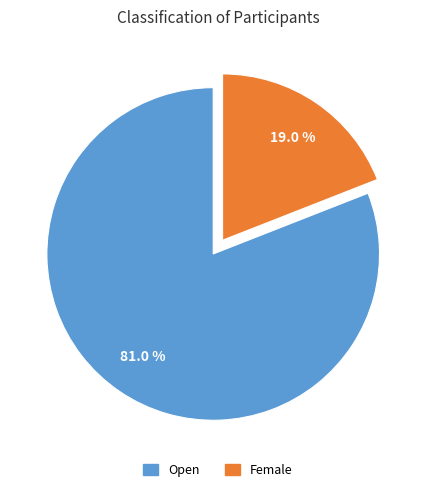

Which slice is the largest?

Open